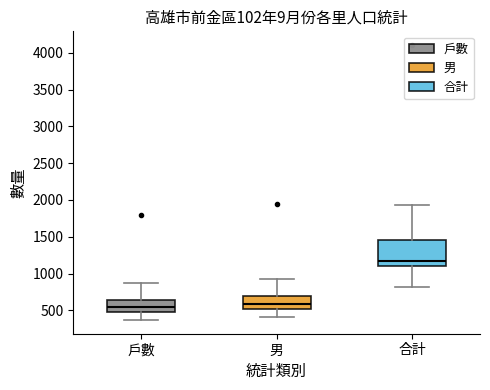

Comparing the boxes themselves (not the whiskers), which one is the tallest?

合計